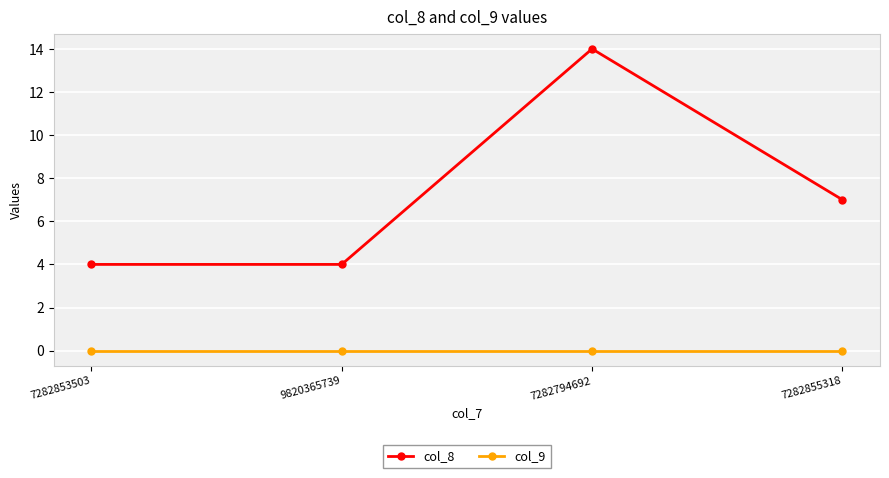

At how many categories does at least one series exceed 2?

4